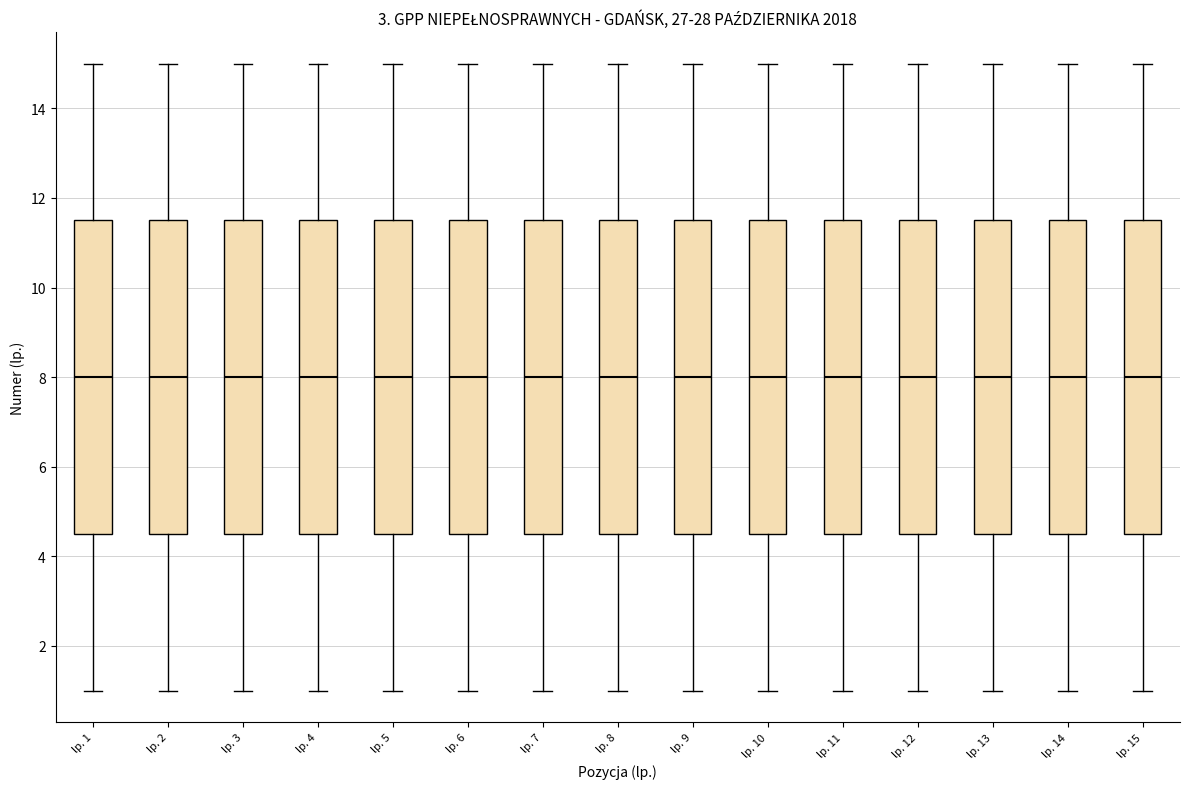

Reading left to right, read every box against the y-axis: the position of its median line, the range the box covers, and the ends of its whiskers. The values are not printed on the chart, so give them approximately, as read against the axis.

lp. 1: median 8.0, box 4.6 to 11.6, whiskers 1.0 to 15.0
lp. 2: median 8.0, box 4.6 to 11.6, whiskers 1.0 to 15.0
lp. 3: median 8.0, box 4.6 to 11.6, whiskers 1.0 to 15.0
lp. 4: median 8.0, box 4.6 to 11.6, whiskers 1.0 to 15.0
lp. 5: median 8.0, box 4.6 to 11.6, whiskers 1.0 to 15.0
lp. 6: median 8.0, box 4.6 to 11.6, whiskers 1.0 to 15.0
lp. 7: median 8.0, box 4.6 to 11.6, whiskers 1.0 to 15.0
lp. 8: median 8.0, box 4.6 to 11.6, whiskers 1.0 to 15.0
lp. 9: median 8.0, box 4.6 to 11.6, whiskers 1.0 to 15.0
lp. 10: median 8.0, box 4.6 to 11.6, whiskers 1.0 to 15.0
lp. 11: median 8.0, box 4.6 to 11.6, whiskers 1.0 to 15.0
lp. 12: median 8.0, box 4.6 to 11.6, whiskers 1.0 to 15.0
lp. 13: median 8.0, box 4.6 to 11.6, whiskers 1.0 to 15.0
lp. 14: median 8.0, box 4.6 to 11.6, whiskers 1.0 to 15.0
lp. 15: median 8.0, box 4.6 to 11.6, whiskers 1.0 to 15.0